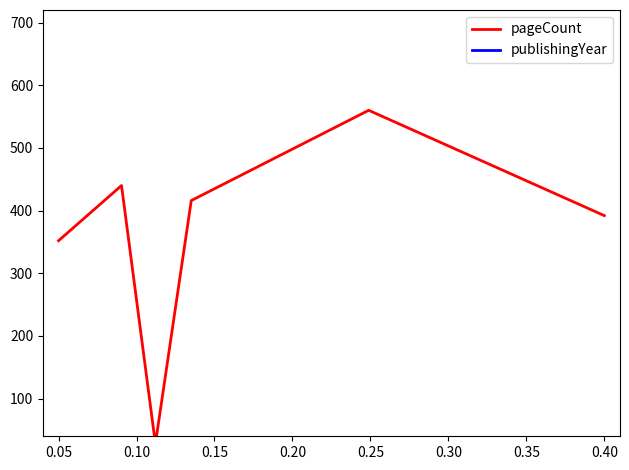

True or false: publishingYear has more than 2 interior local peaks.

False